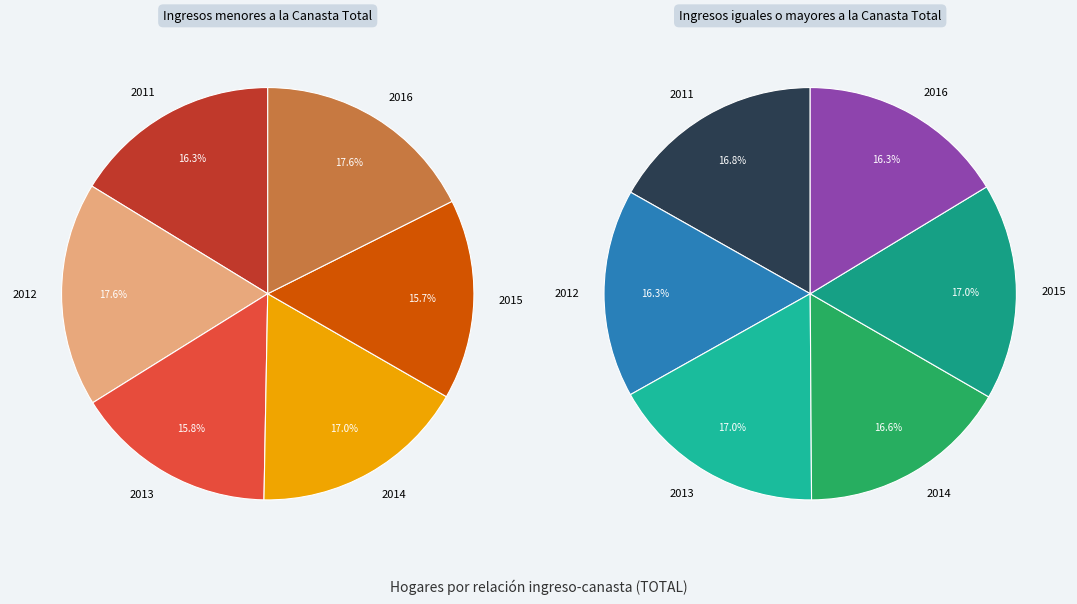

What is the spread (max minus min) of values at 2012?

44.0